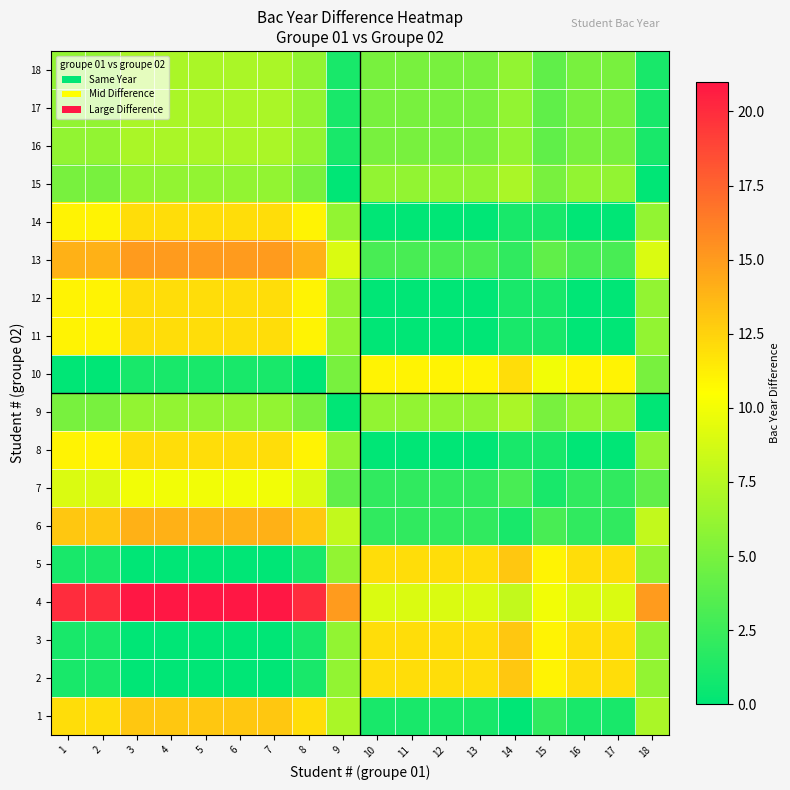

What is the total value across all series at 2?

143